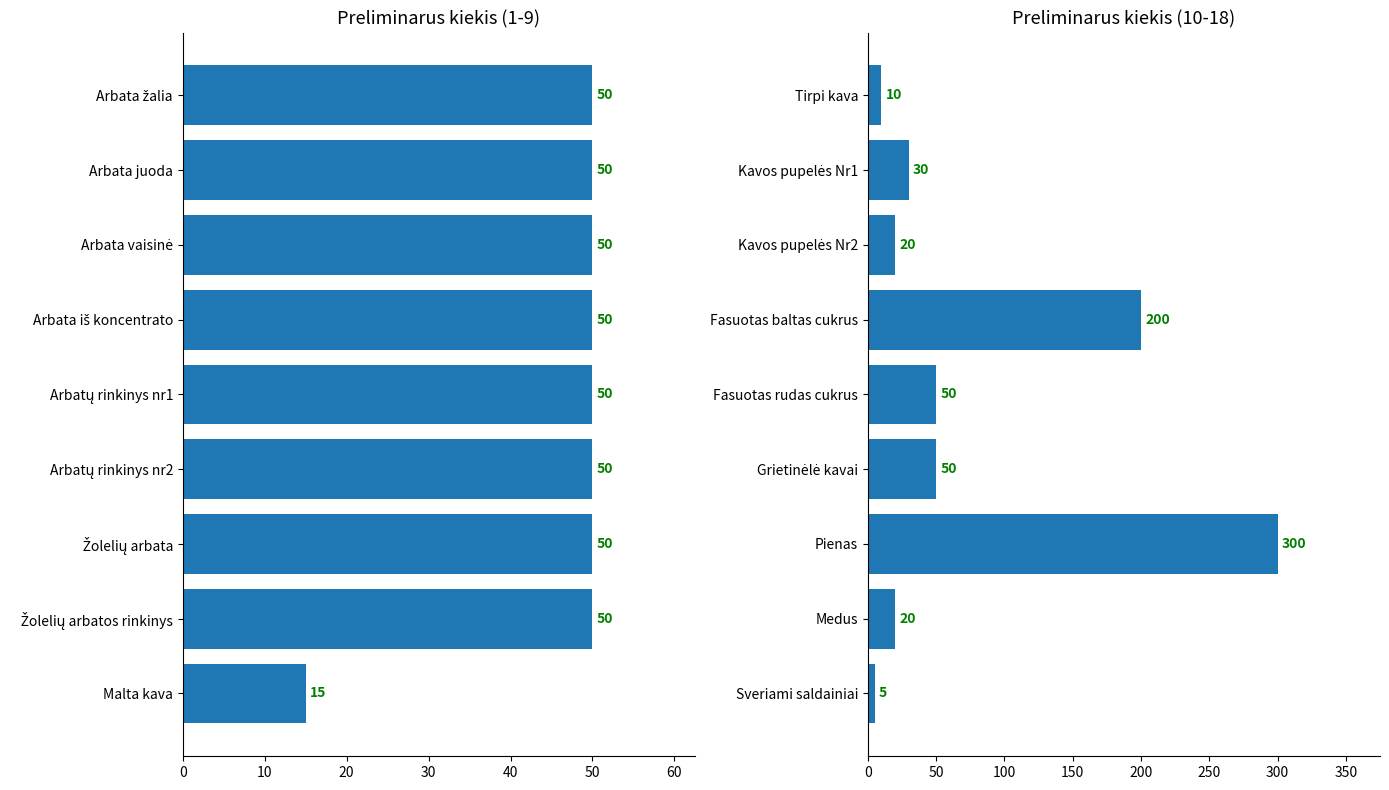

What is the total value across all series at 10?

80